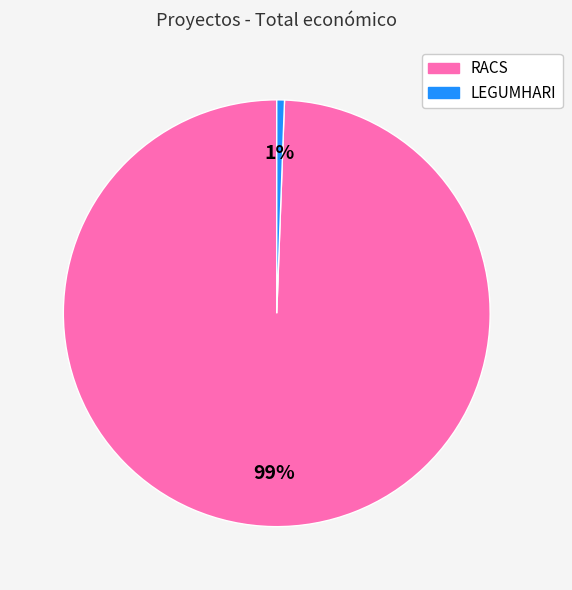

Does RACS represent more than half of the total?

Yes